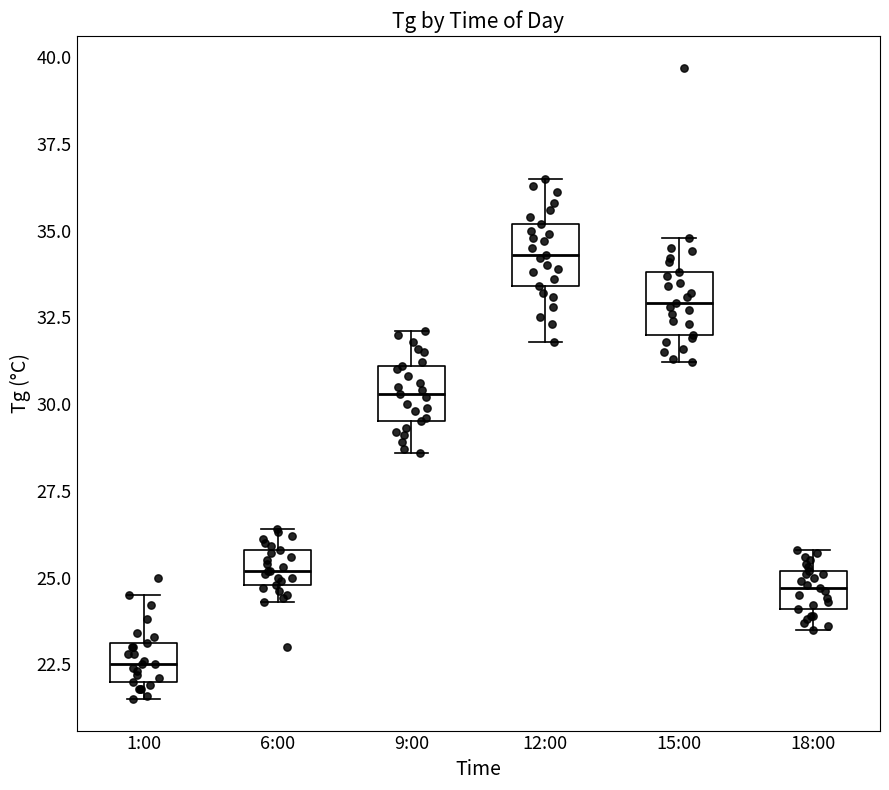

Reading left to right, read every box against the y-axis: the position of its median line, the range the box covers, and the ends of its whiskers. The values are not printed on the chart, so give them approximately, as read against the axis.

1:00: median 22.5, box 22.0 to 23.0, whiskers 21.5 to 24.5
6:00: median 25.0 (inside the box), box 25.0 to 26.0, whiskers 24.5 to 26.5
9:00: median 30.5, box 29.5 to 31.0, whiskers 28.5 to 32.0
12:00: median 34.5, box 33.5 to 35.0, whiskers 32.0 to 36.5
15:00: median 33.0, box 32.0 to 34.0, whiskers 31.0 to 35.0
18:00: median 24.5, box 24.0 to 25.0, whiskers 23.5 to 26.0